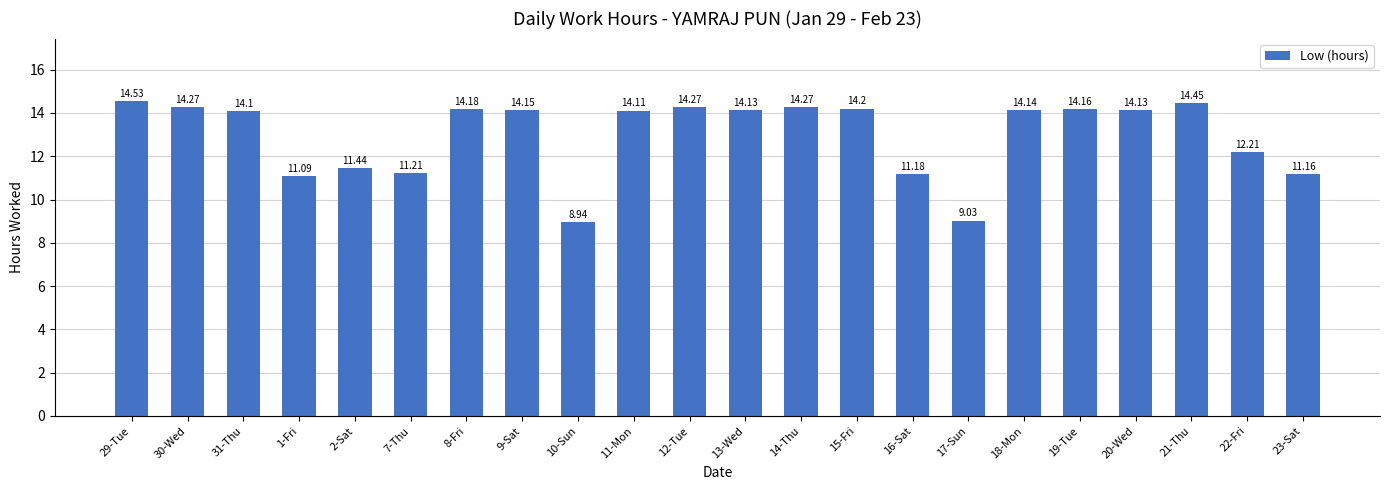

What is the difference between the second highest and second lowest values?

5.4